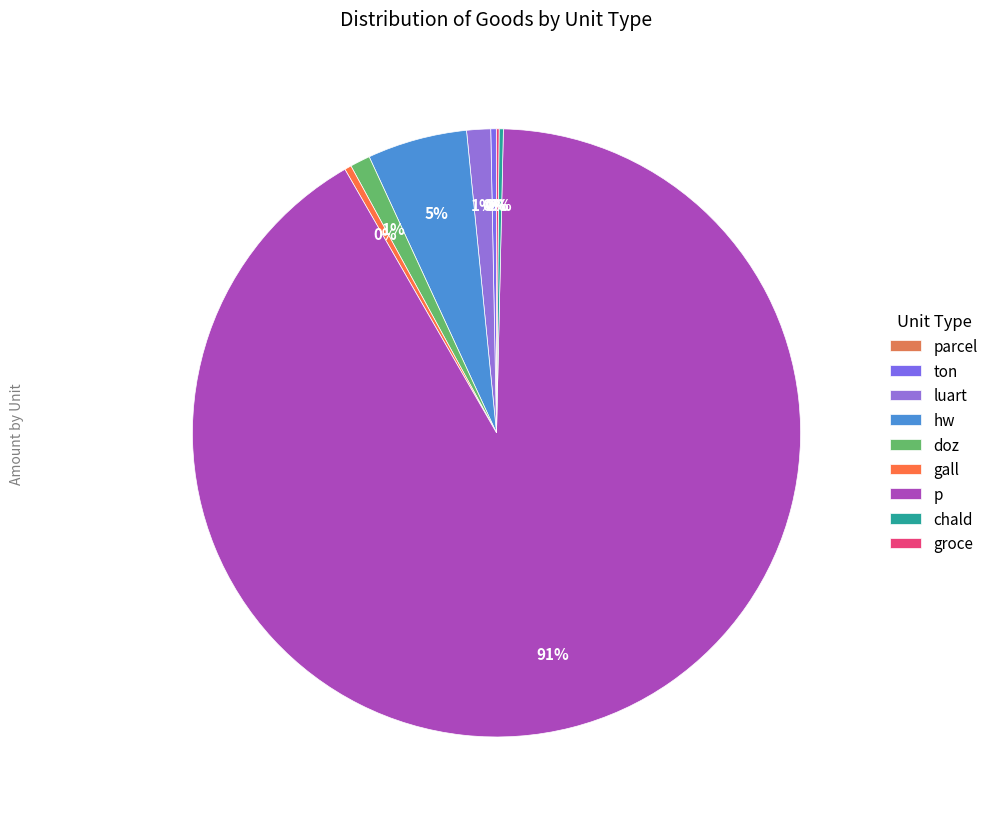

What is the smallest slice in the pie chart?

parcel